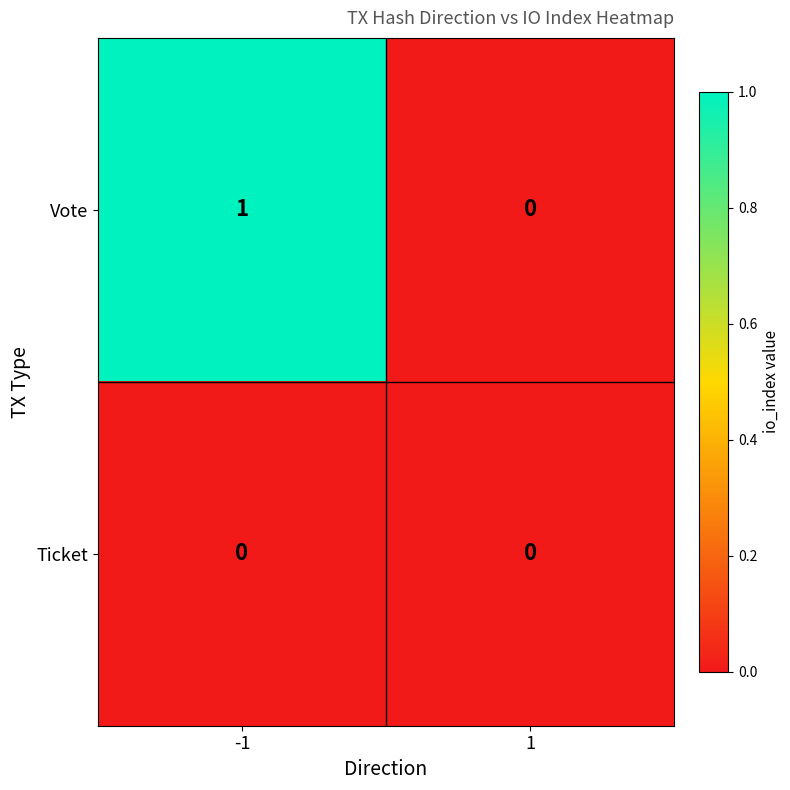

Is it true that Ticket equals 0 at 1?

True